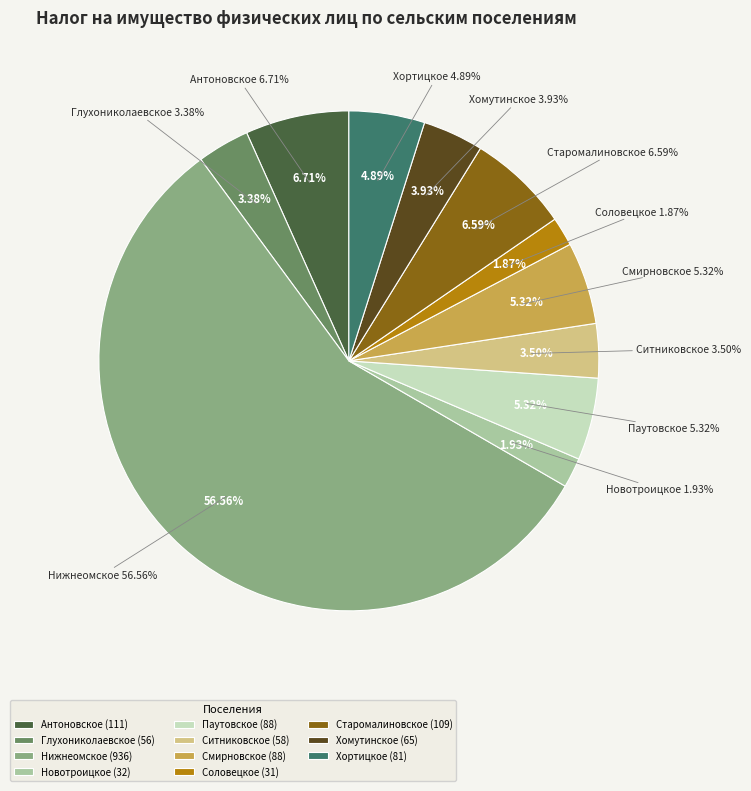

What is the ratio of the value at Старомалиновское to the value at Смирновское?

1.2